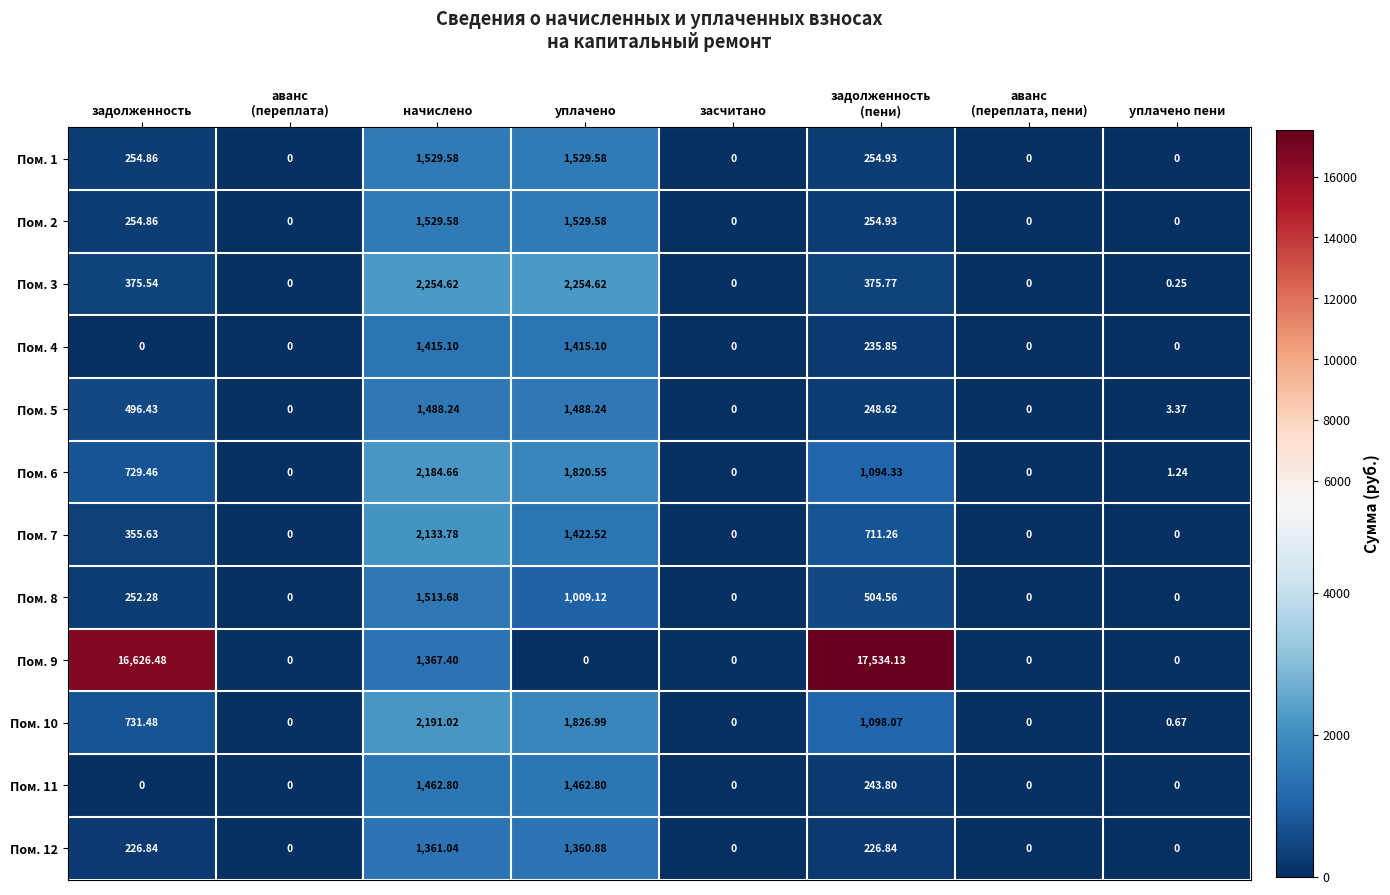

How many positive values does the Пом. 12 series have?

4